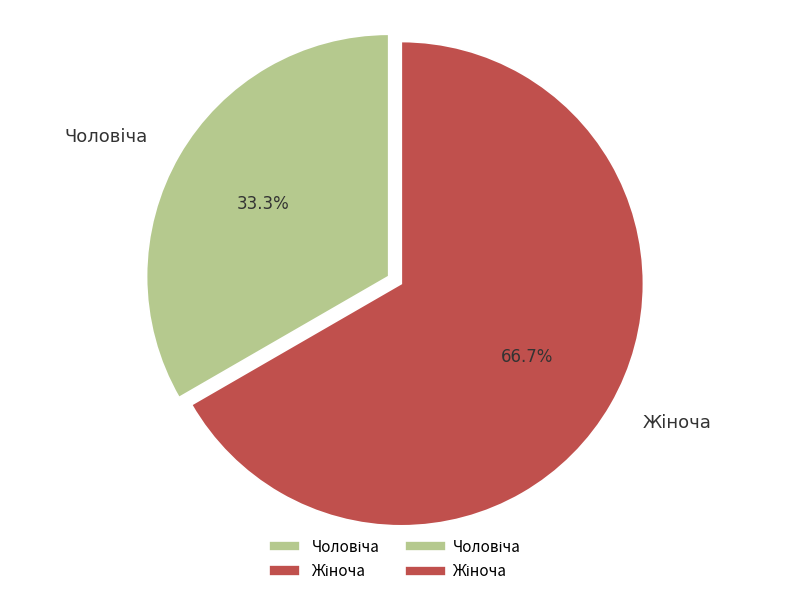

Is there any slice that represents more than half of the pie?

Yes